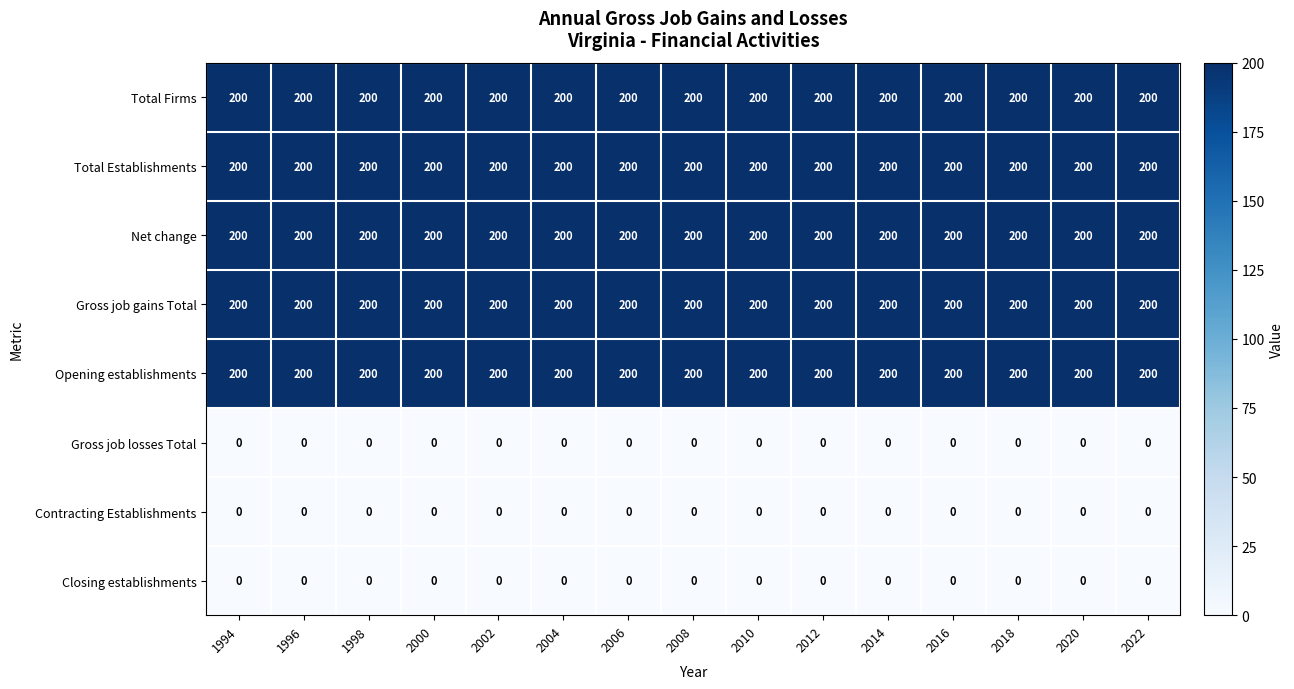

What is the spread (max minus min) of values at 1998?

200